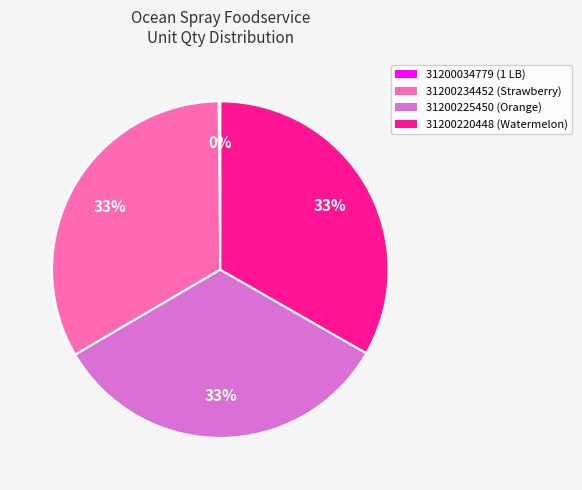

Does 31200234452 represent more than half of the total?

No